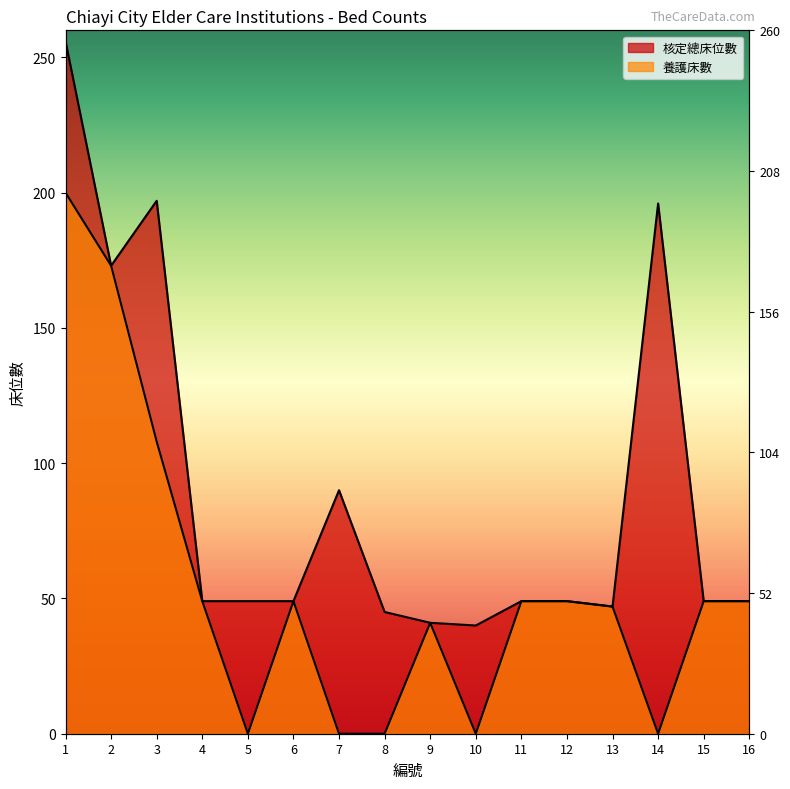

True or false: 核定總床位數 has a value of 40 at 10.

True